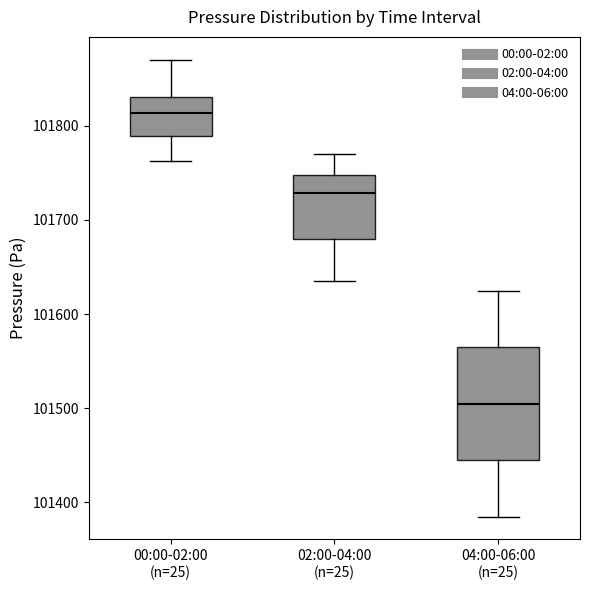

Reading left to right, transcribe this box plot: for each box, give where its median line is, the range the box spans, and where its two whiskers end, as read against the y-axis. The values are not printed on the chart, so give them approximately, as read against the axis.

00:00-02:00 (n=25): median 101810, box 101790 to 101830, whiskers 101760 to 101870
02:00-04:00 (n=25): median 101730, box 101680 to 101750, whiskers 101640 to 101770
04:00-06:00 (n=25): median 101510, box 101450 to 101570, whiskers 101390 to 101630